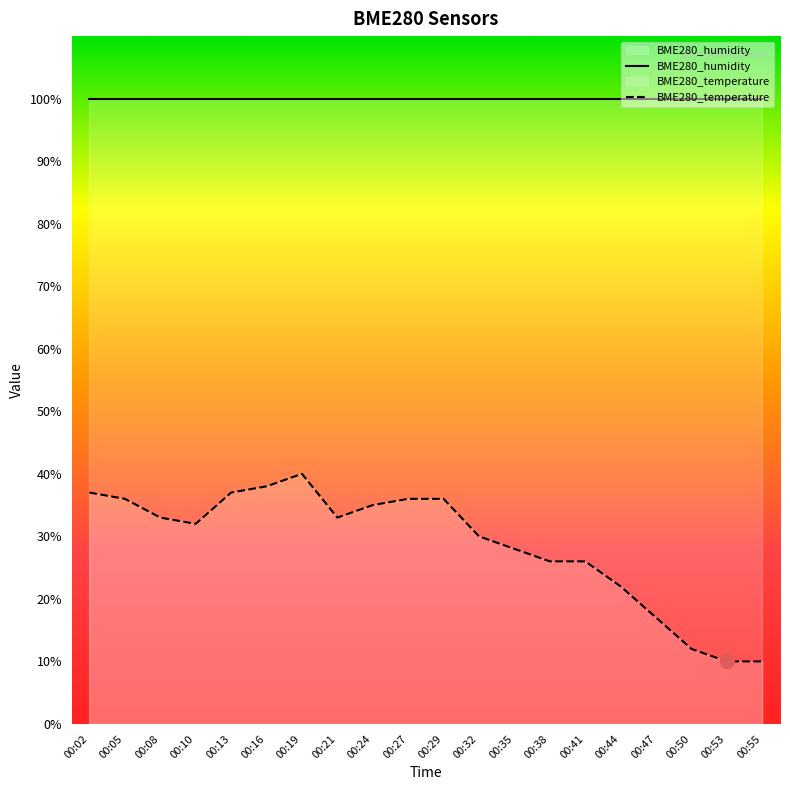

Does the chart have visible grid lines?

No